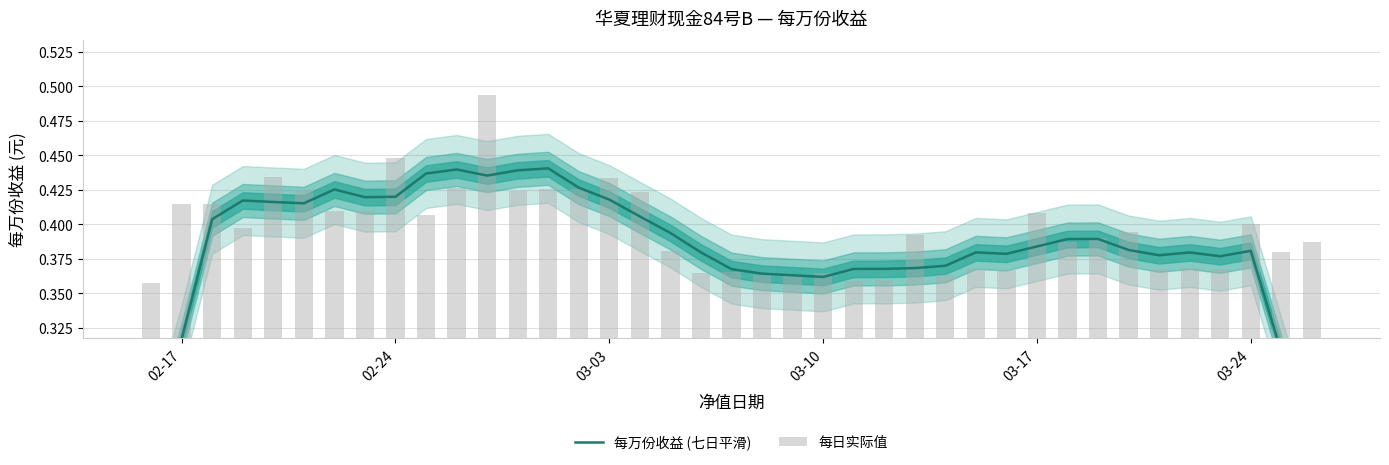

Reading left to right, what are all the values shown in this chart?

每万份收益 (七日平滑): 0.2	0.3	0.4	0.4	0.4	0.4	0.4	0.4	0.4	0.4	0.4	0.4	0.4	0.4	0.4	0.4	0.4	0.4	0.4	0.4	0.4	0.4	0.4	0.4	0.4	0.4	0.4	0.4	0.4	0.4	0.4	0.4	0.4	0.4	0.4	0.4	0.4	0.3	0.2
每日实际值: 0.4	0.4	0.4	0.4	0.4	0.4	0.4	0.4	0.4	0.4	0.4	0.5	0.4	0.4	0.4	0.4	0.4	0.4	0.4	0.4	0.4	0.4	0.4	0.4	0.4	0.4	0.4	0.4	0.4	0.4	0.4	0.4	0.4	0.4	0.4	0.4	0.4	0.4	0.4